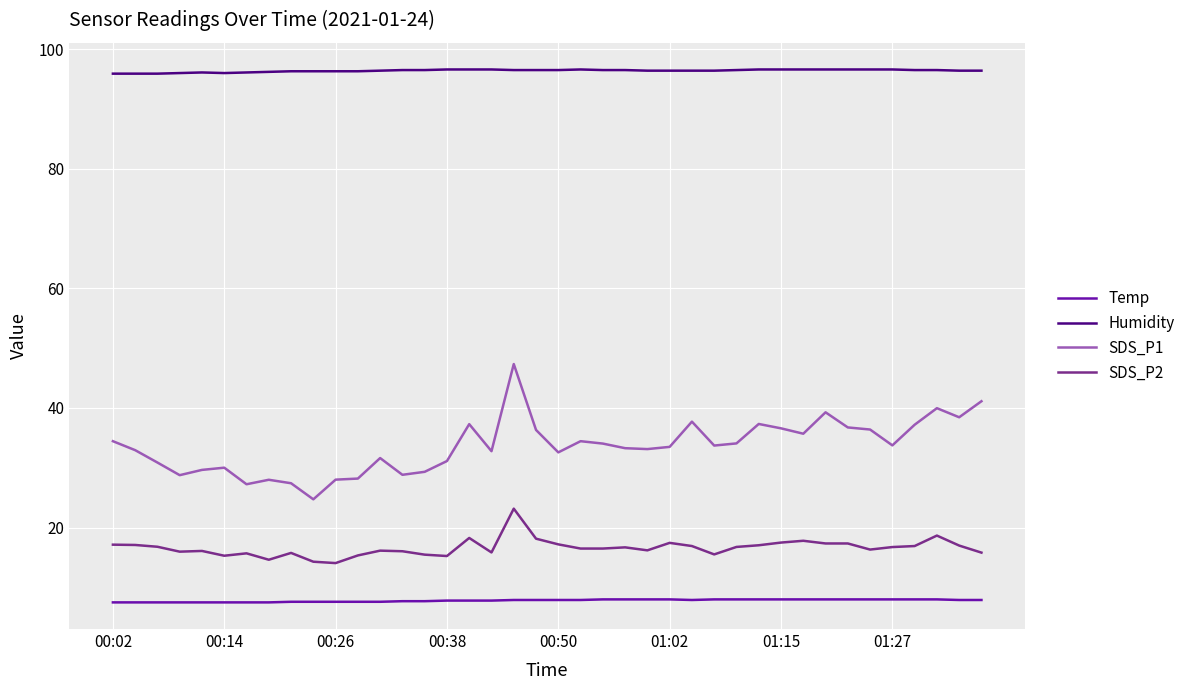

True or false: Temp and Humidity cross at least once.

False